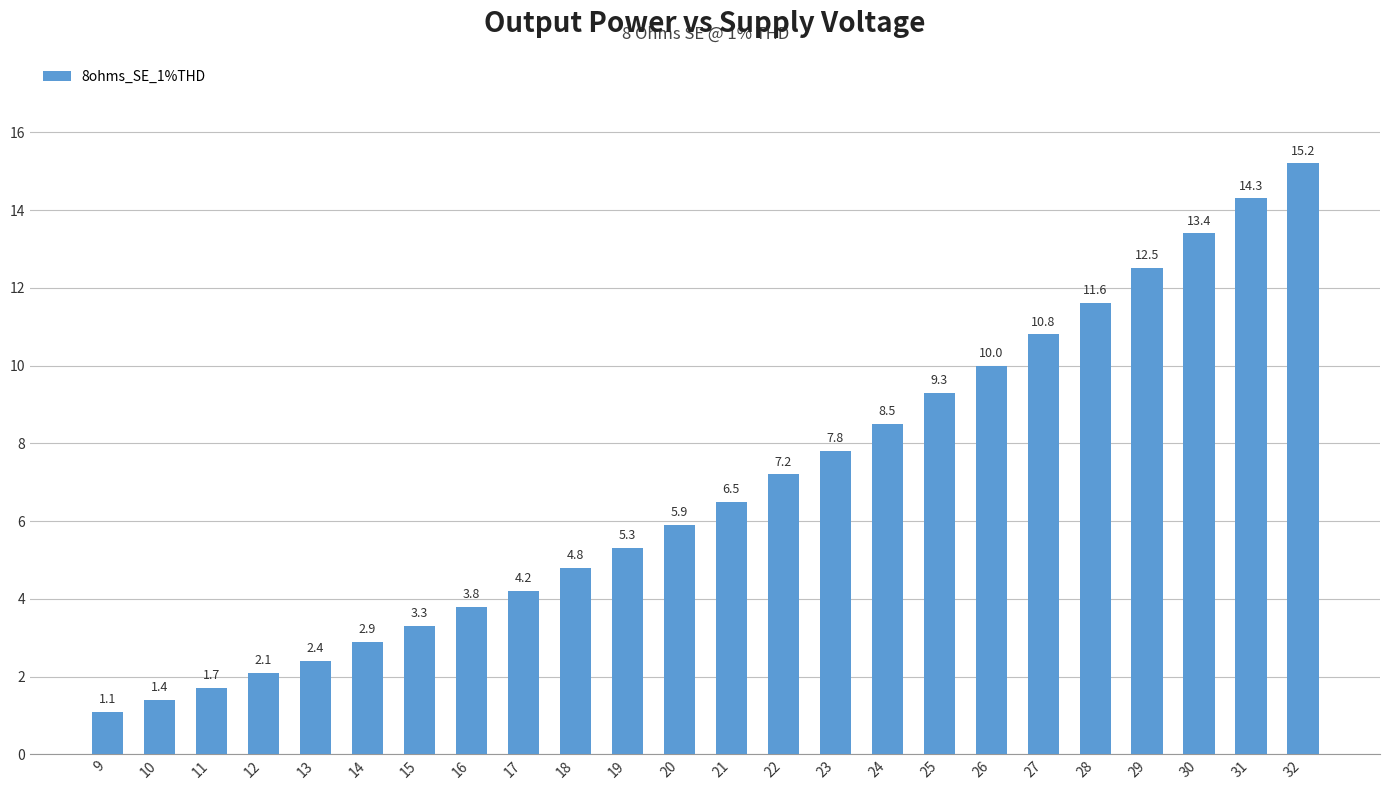

What is the average value?

6.9